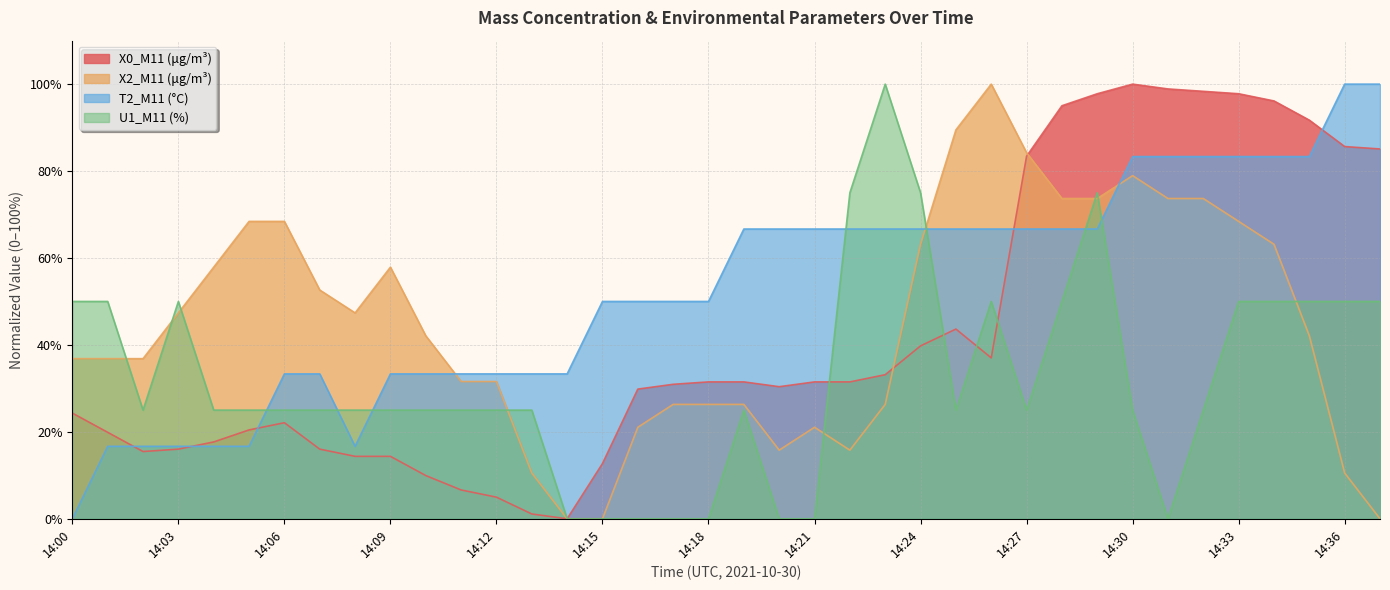

How many times do T2_M11 (°C) and U1_M11 (%) cross each other?

7